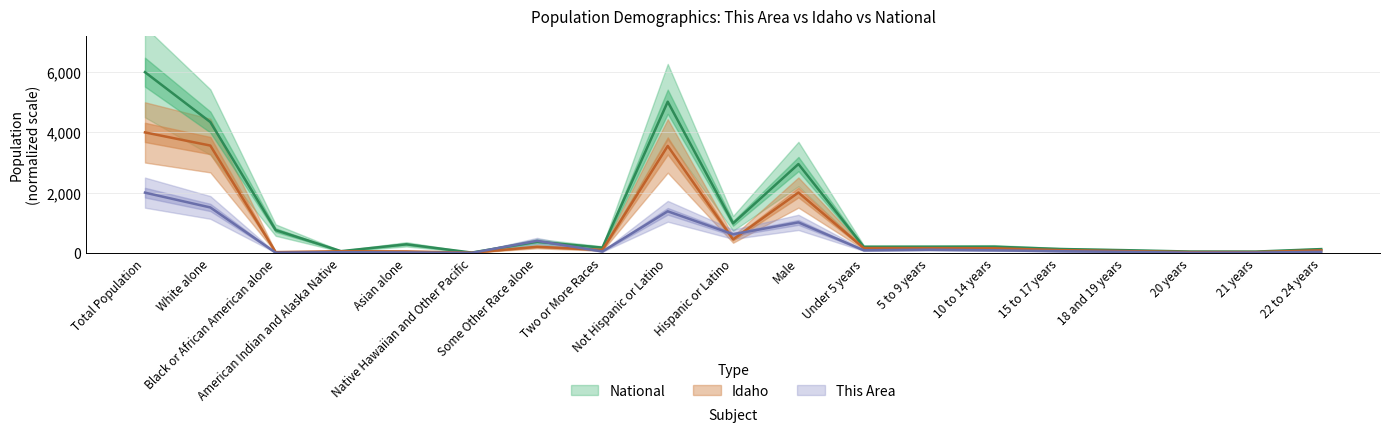

Rank the series by their maximum value, from highest to lowest.

National, Idaho, This Area